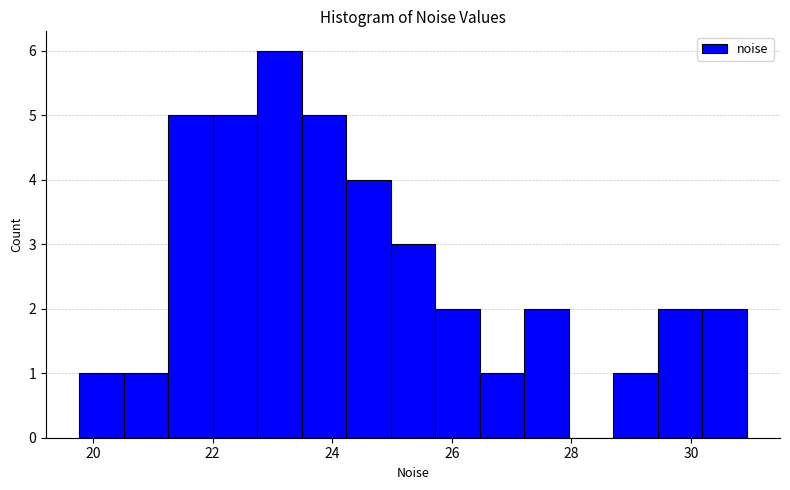

Read against the x-axis, roughly where is the centre of the tallest bar?

23.2